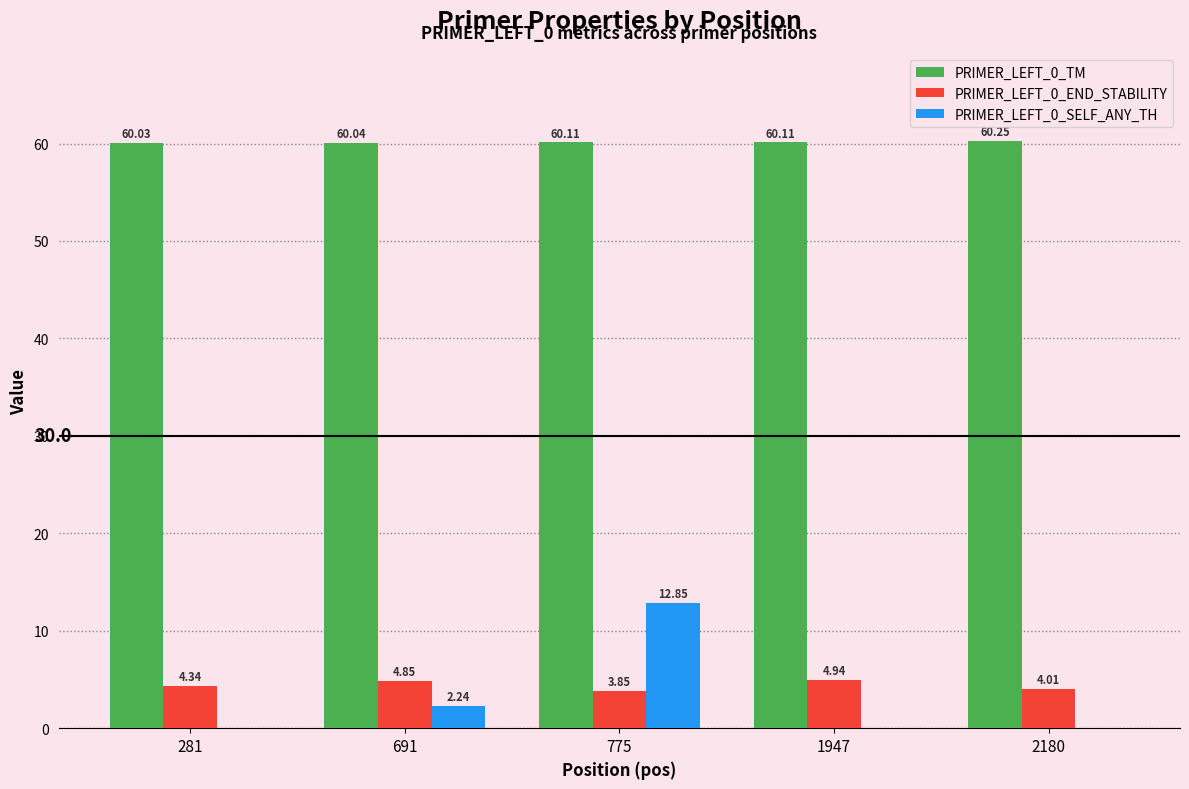

What is the total value across all series at 281?

64.4